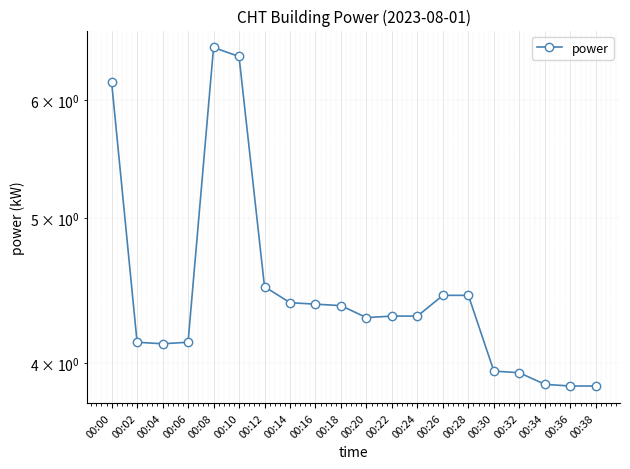

List the labels in order of value, smallest first.

00:36, 00:38, 00:34, 00:32, 00:30, 00:04, 00:02, 00:06, 00:20, 00:22, 00:24, 00:18, 00:16, 00:14, 00:26, 00:28, 00:12, 00:00, 00:10, 00:08